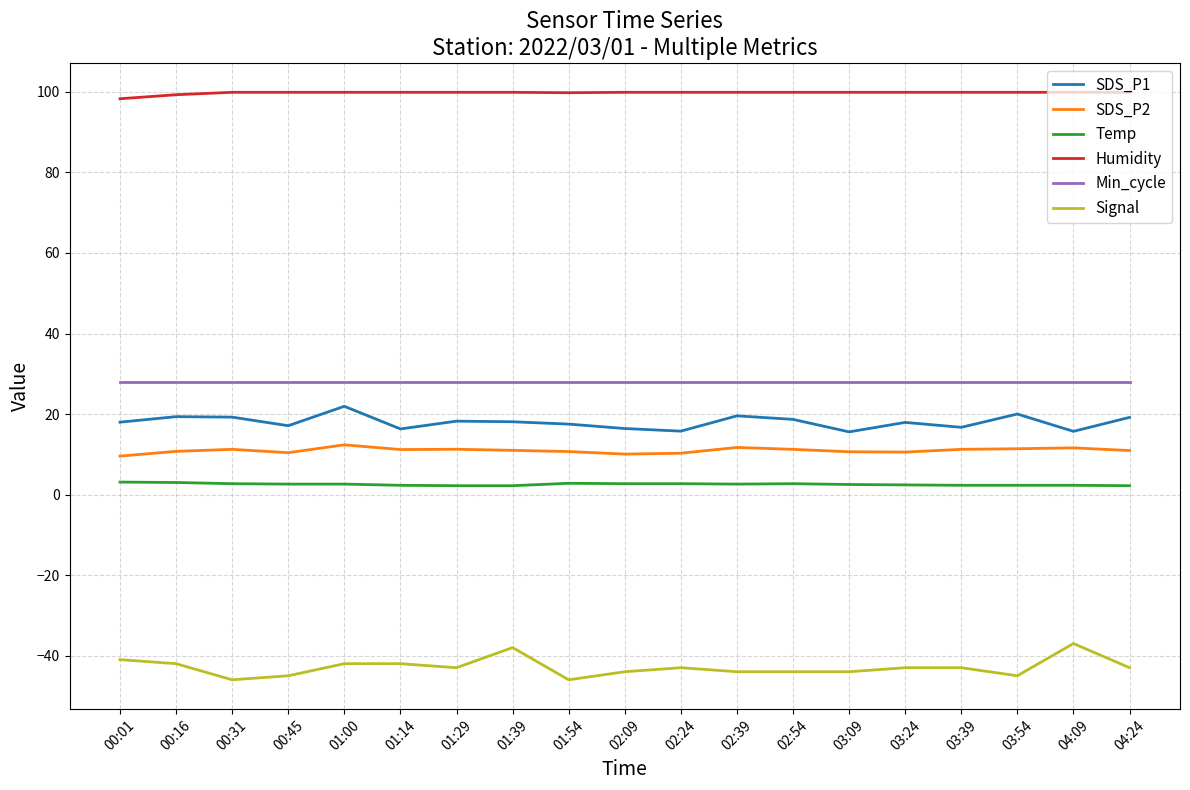

Is the value of Min_cycle at 03:24 greater than the value of SDS_P1 at 01:14?

Yes